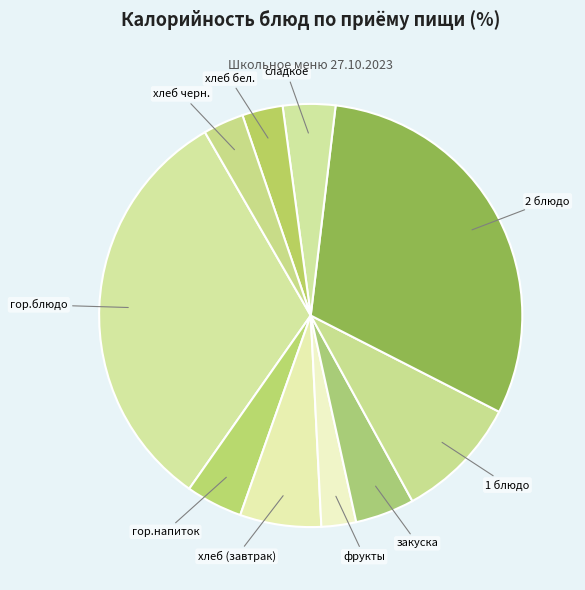

How many segments does this pie chart have?

10